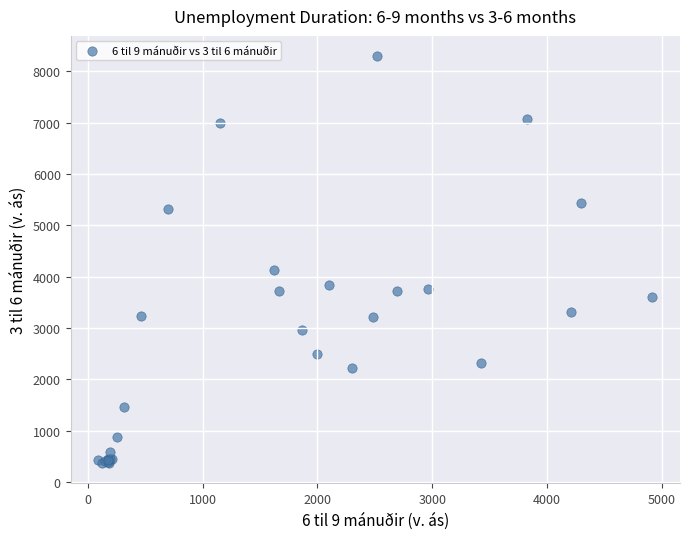

What Y value in the scatter plot is closest to 4328?

4123